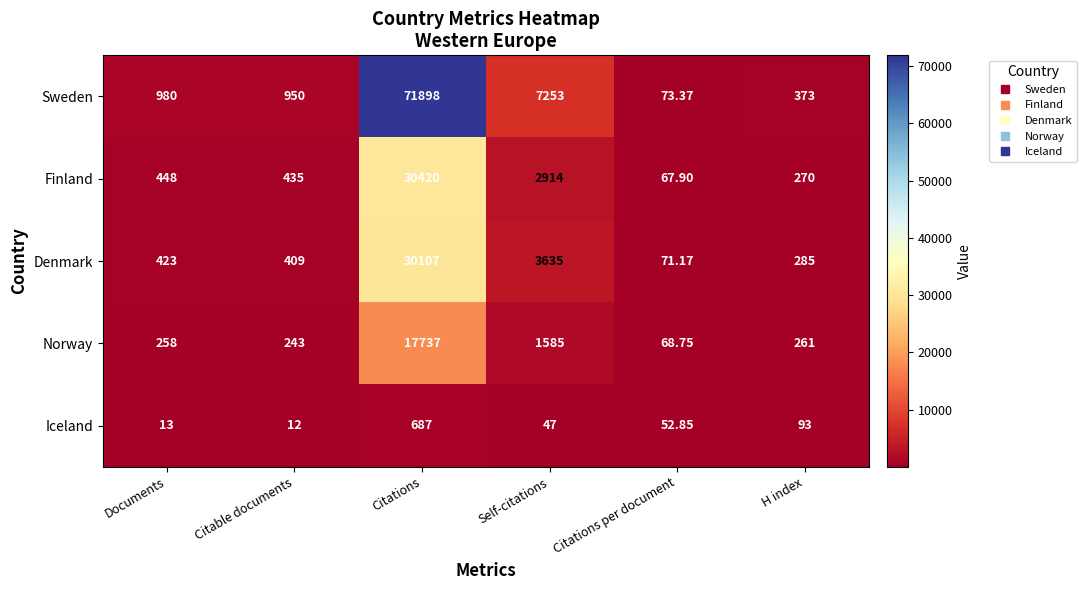

Which category has the lowest value in the Finland series?

Citations per document